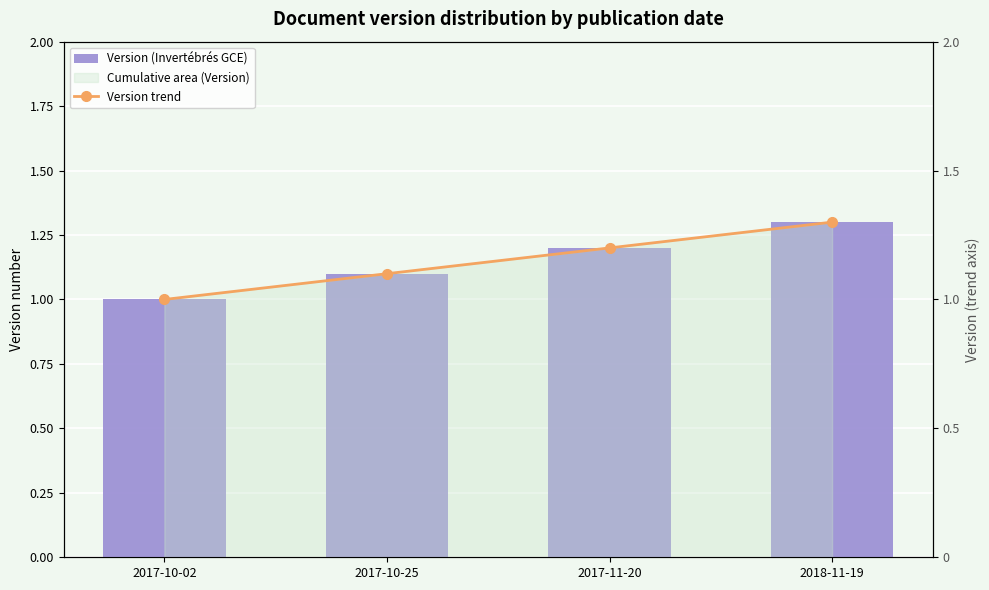

True or false: Version (Invertébrés GCE) has a value of 2.2 at 2017-11-20.

False